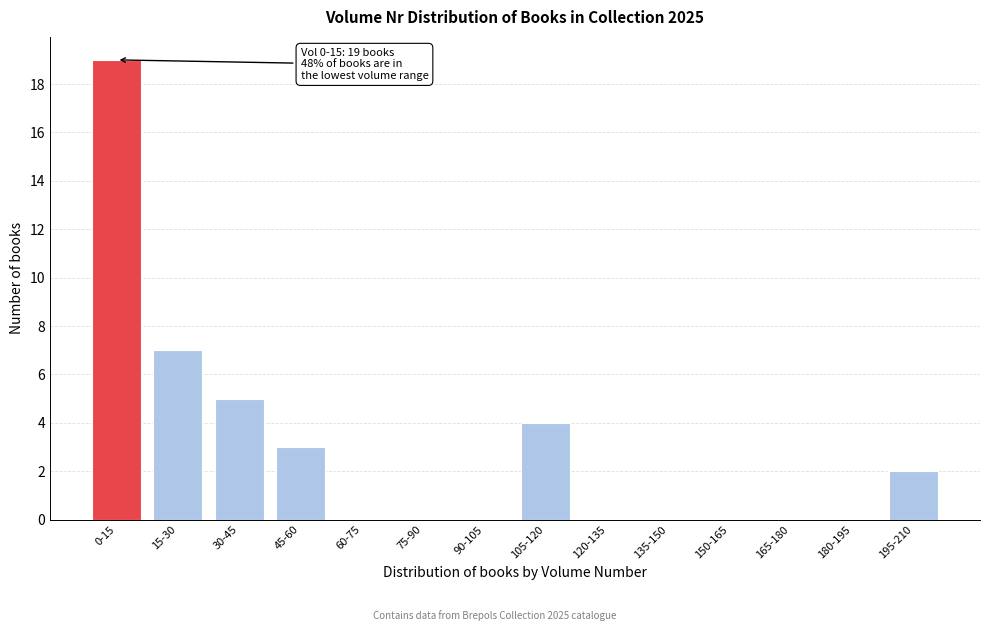

Reading left to right, extract all data points from this chart.

0-15=19	15-30=7	30-45=5	45-60=3	60-75=0	75-90=0	90-105=0	105-120=4	120-135=0	135-150=0	150-165=0	165-180=0	180-195=0	195-210=2